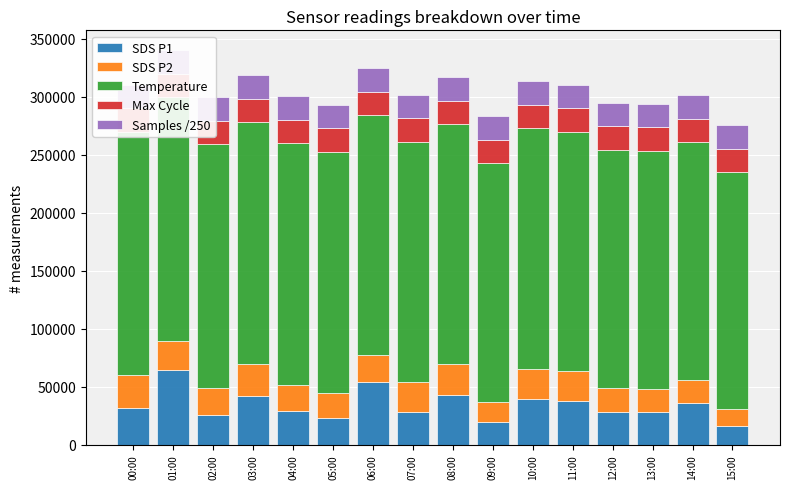

The value of SDS P1 at 13:00 is 28300.0. True or false?

True